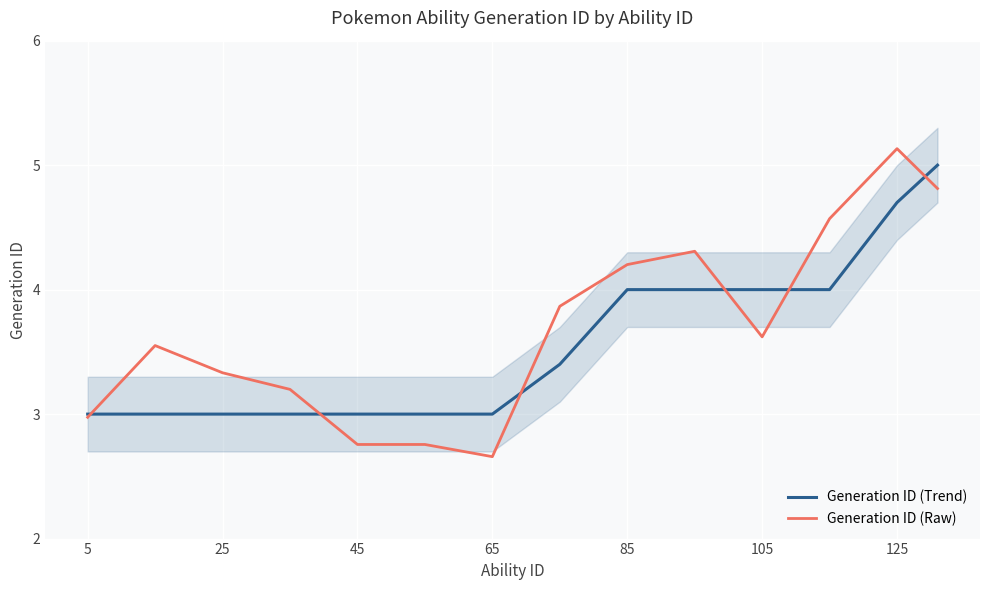

Rank the series by their average value, from highest to lowest.

Generation ID (Raw), Generation ID (Trend)